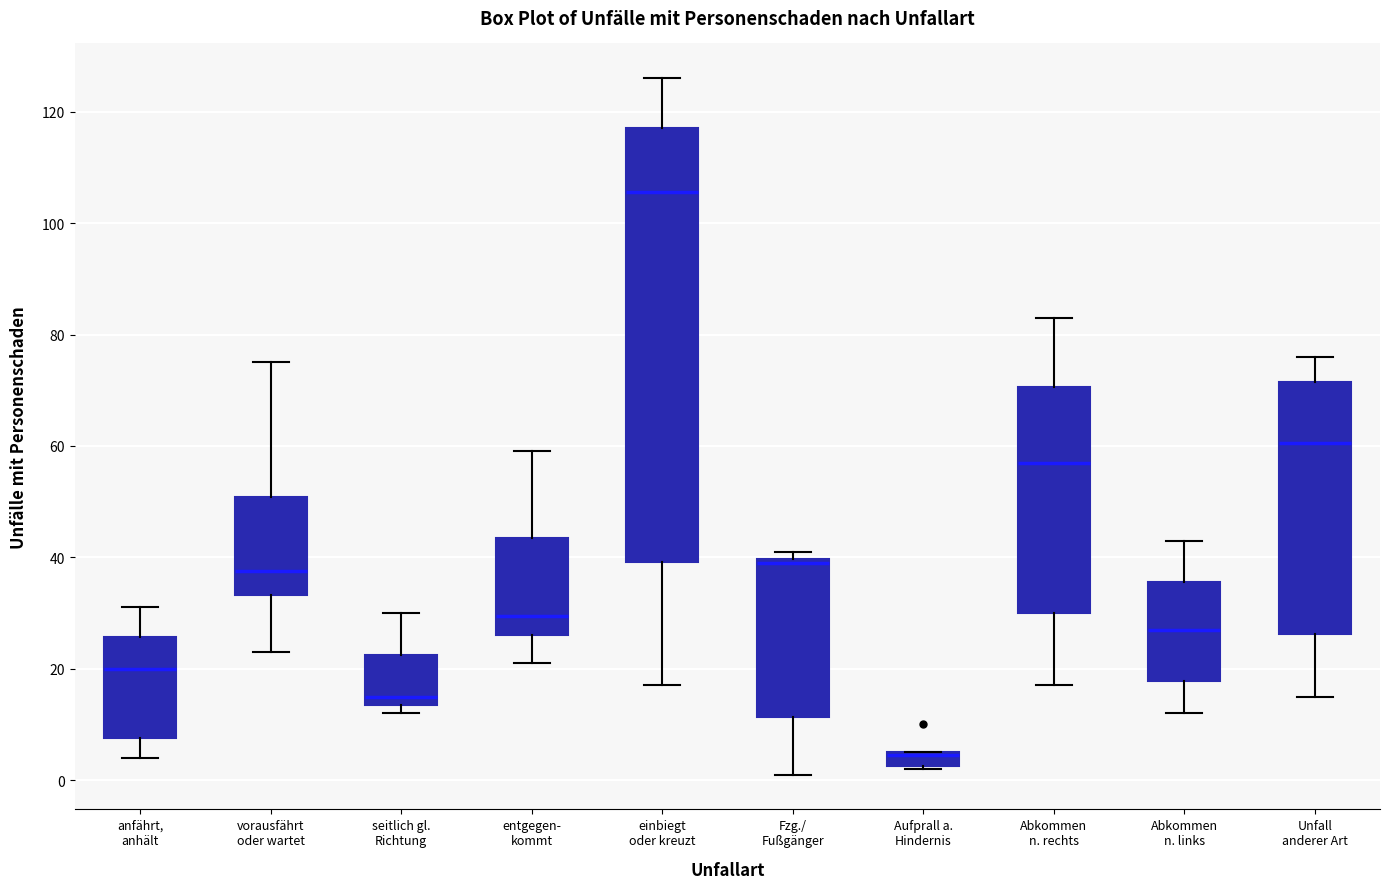

Where is the lower edge of the box for Unfall anderer Art on the y-axis? The values are not printed on the chart, so give them approximately, as read against the axis.

26